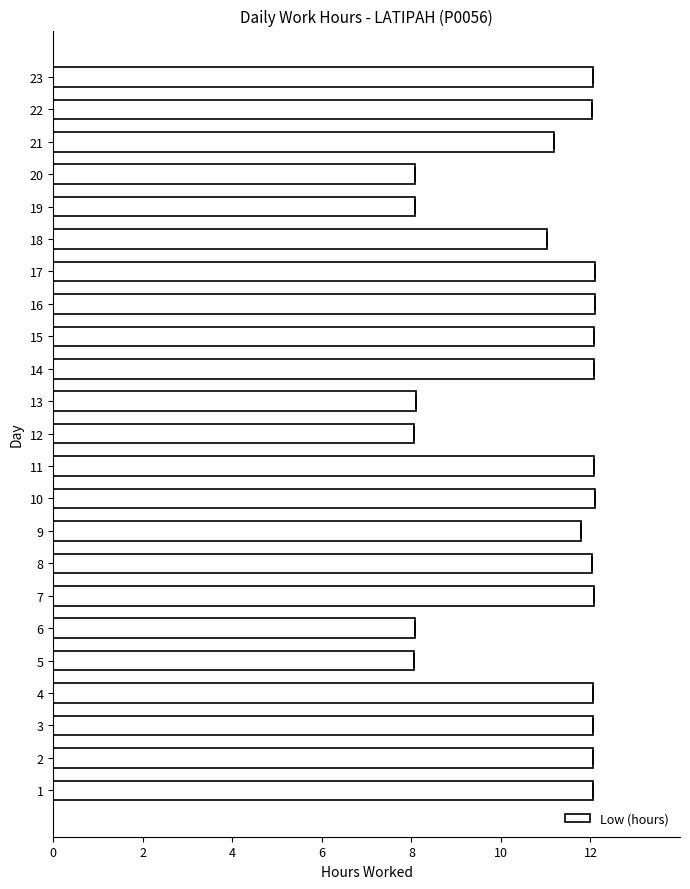

Approximately how many times larger is the value at 10 compared to 7?

1.0